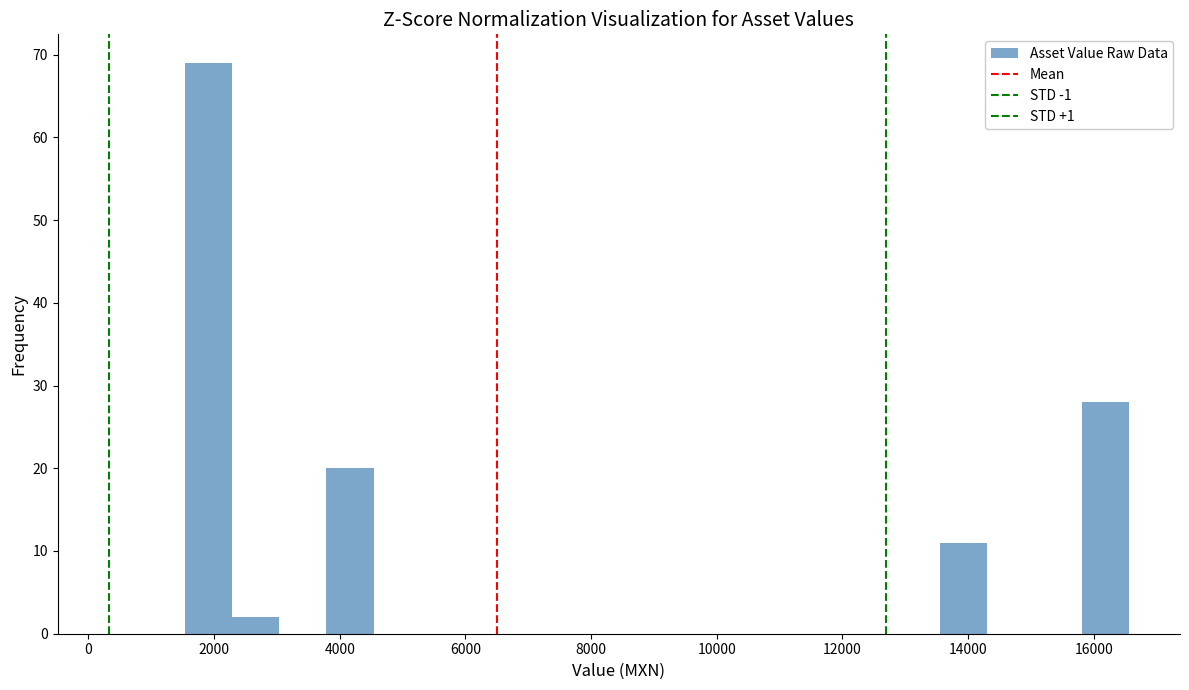

Around what value on the x-axis is the tallest bar? Give the approximate position of its centre, as read against the axis.

2000